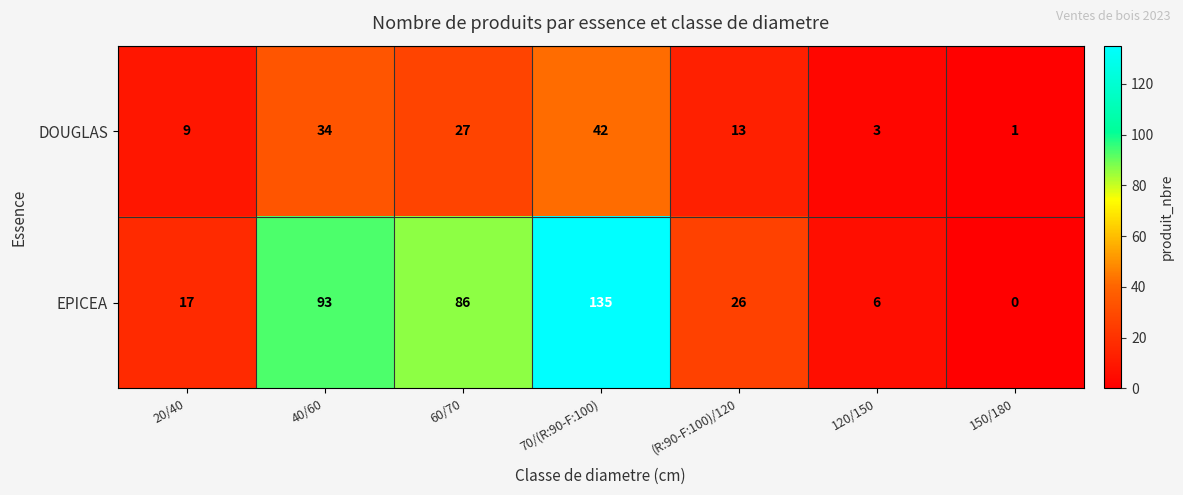

Reading right to left, transcribe all the data shown in this chart.

DOUGLAS: 1	3	13	42	27	34	9
EPICEA: 0	6	26	135	86	93	17